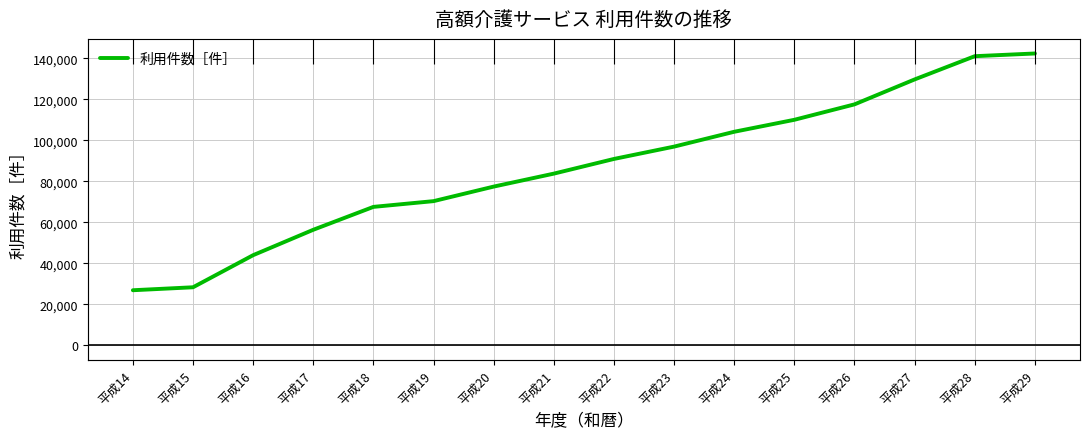

True or false: the data has more than 2 interior local peaks.

False